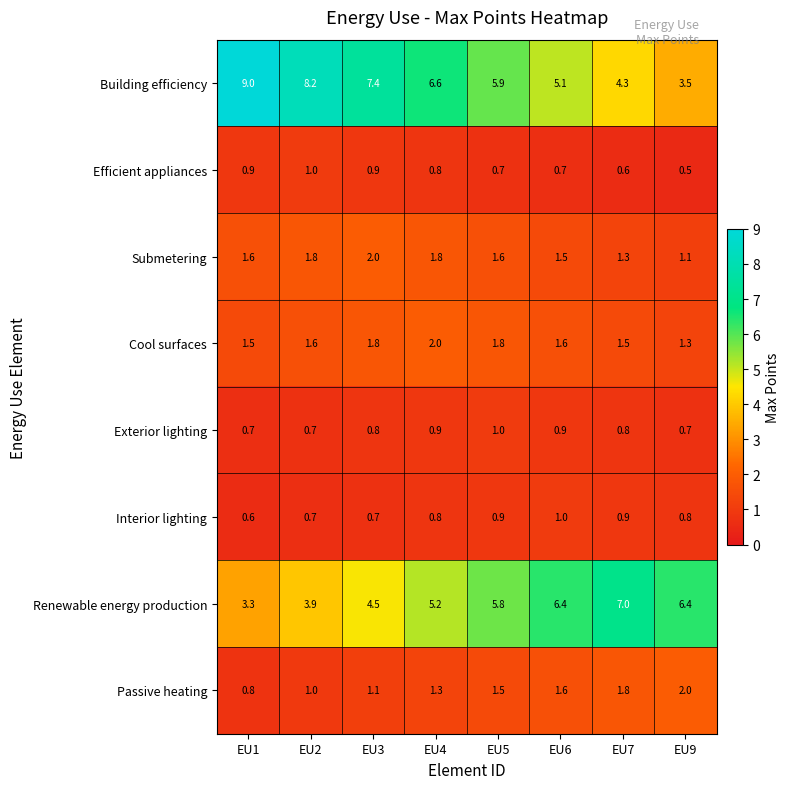

Rank the series at EU1 from highest to lowest value.

Building efficiency, Renewable energy production, Submetering, Cool surfaces, Efficient appliances, Passive heating, Exterior lighting, Interior lighting